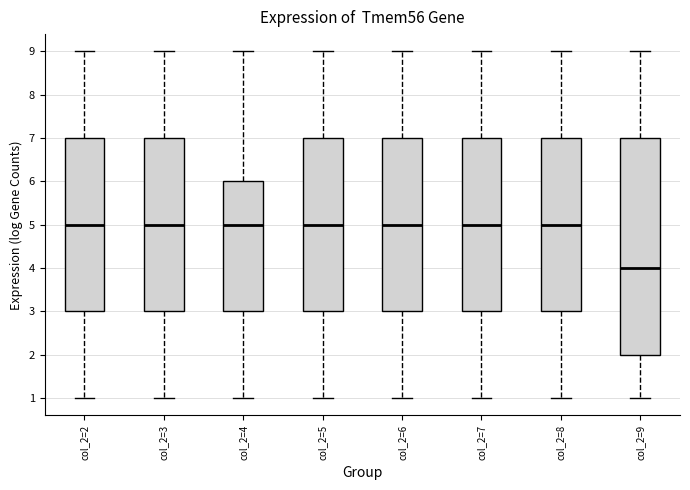

Which box's median line is the lowest?

col_2=9